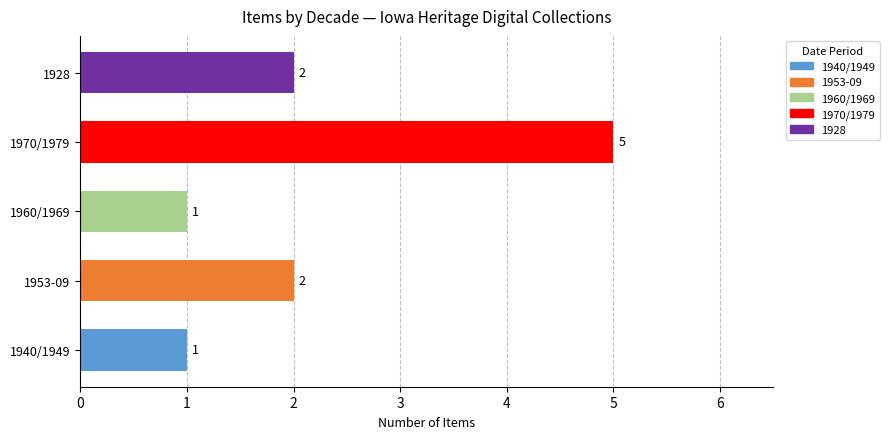

Which has a higher value, 1953-09 or 1960/1969?

1953-09